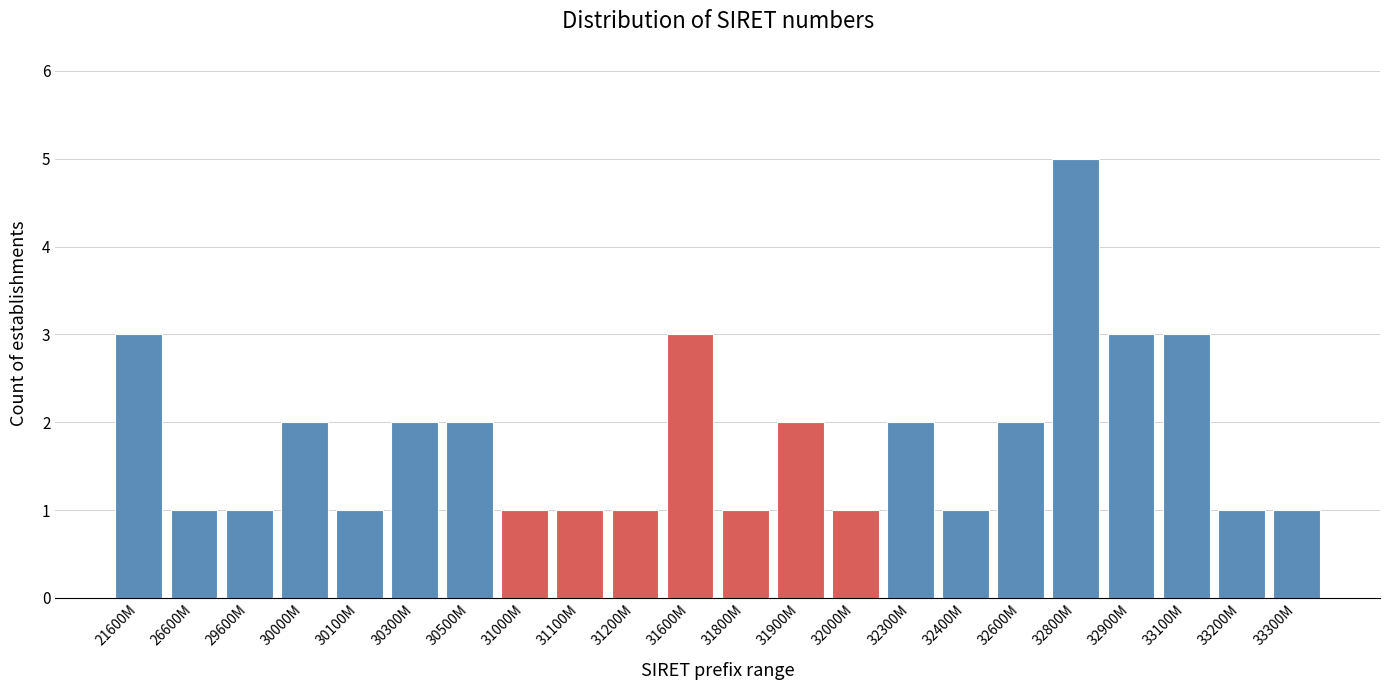

Reading left to right, what are all the values shown in this chart?

3	1	1	2	1	2	2	1	1	1	3	1	2	1	2	1	2	5	3	3	1	1